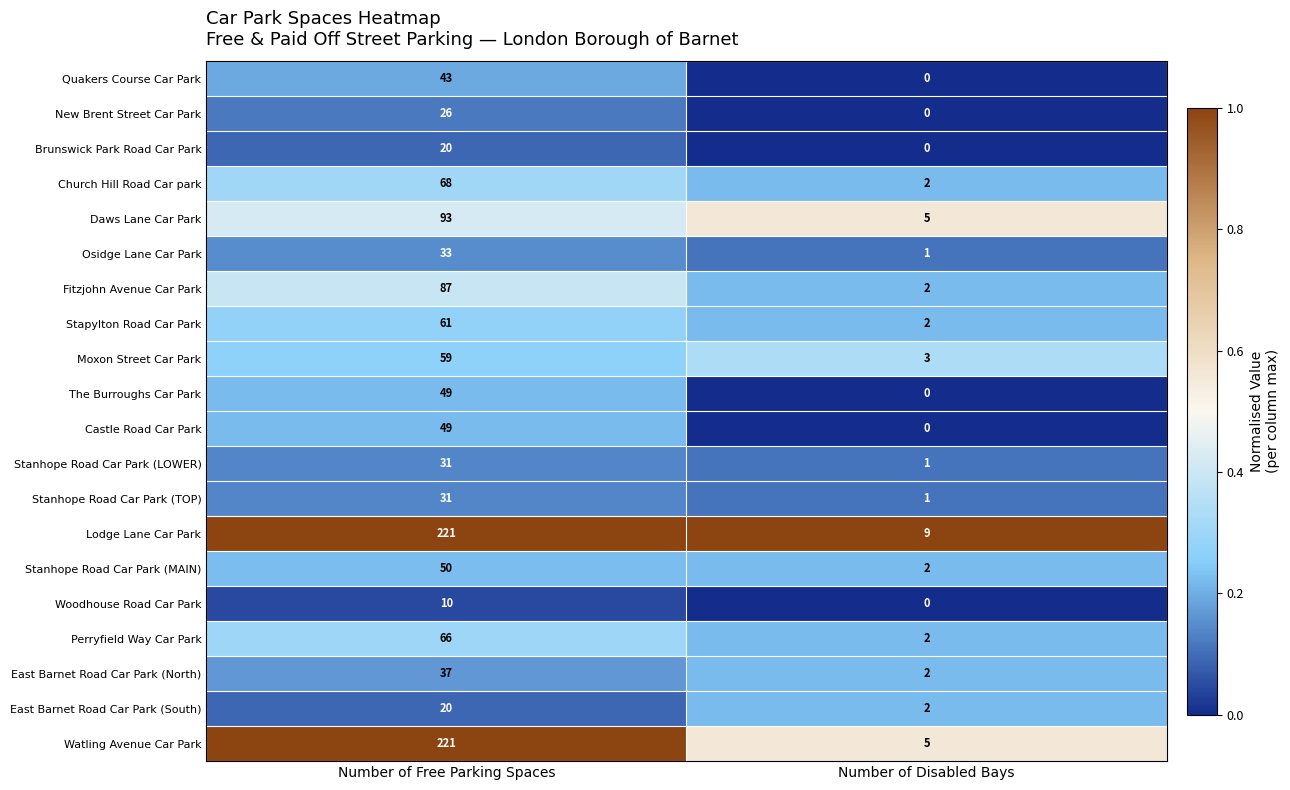

At which label does Stanhope Road Car Park (MAIN) reach its minimum?

Number of Disabled Bays